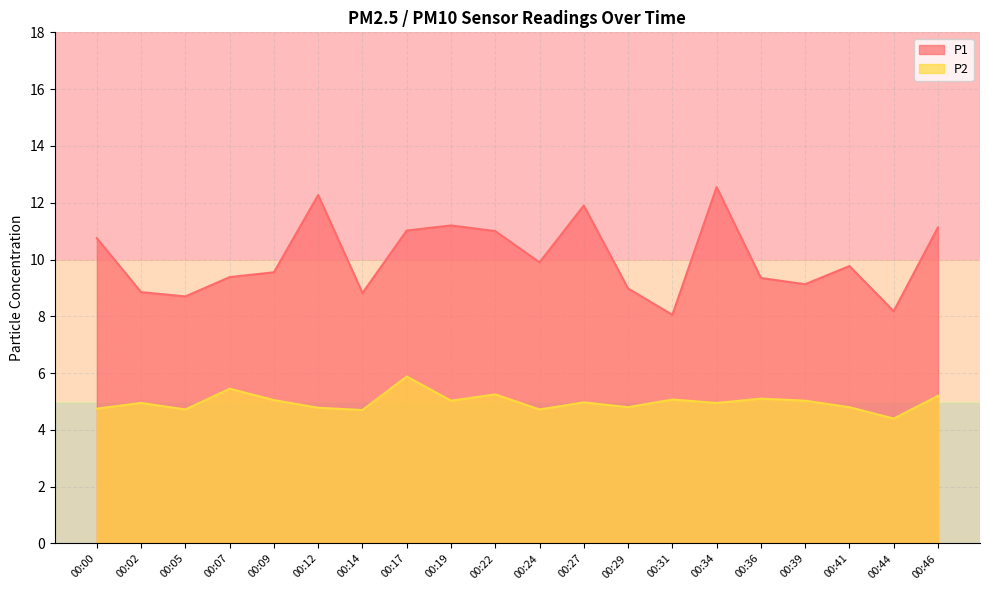

Reading right to left, what are all the values shown in this chart?

P1: 00:46=11.1	00:44=8.2	00:41=9.8	00:39=9.1	00:36=9.3	00:34=12.6	00:31=8.1	00:29=9.0	00:27=11.9	00:24=9.9	00:22=11.0	00:19=11.2	00:17=11.0	00:14=8.8	00:12=12.3	00:09=9.6	00:07=9.4	00:05=8.7	00:02=8.8	00:00=10.8
P2: 00:46=5.2	00:44=4.4	00:41=4.8	00:39=5.0	00:36=5.1	00:34=5.0	00:31=5.1	00:29=4.8	00:27=5.0	00:24=4.7	00:22=5.2	00:19=5.0	00:17=5.9	00:14=4.7	00:12=4.8	00:09=5.0	00:07=5.5	00:05=4.7	00:02=5.0	00:00=4.8